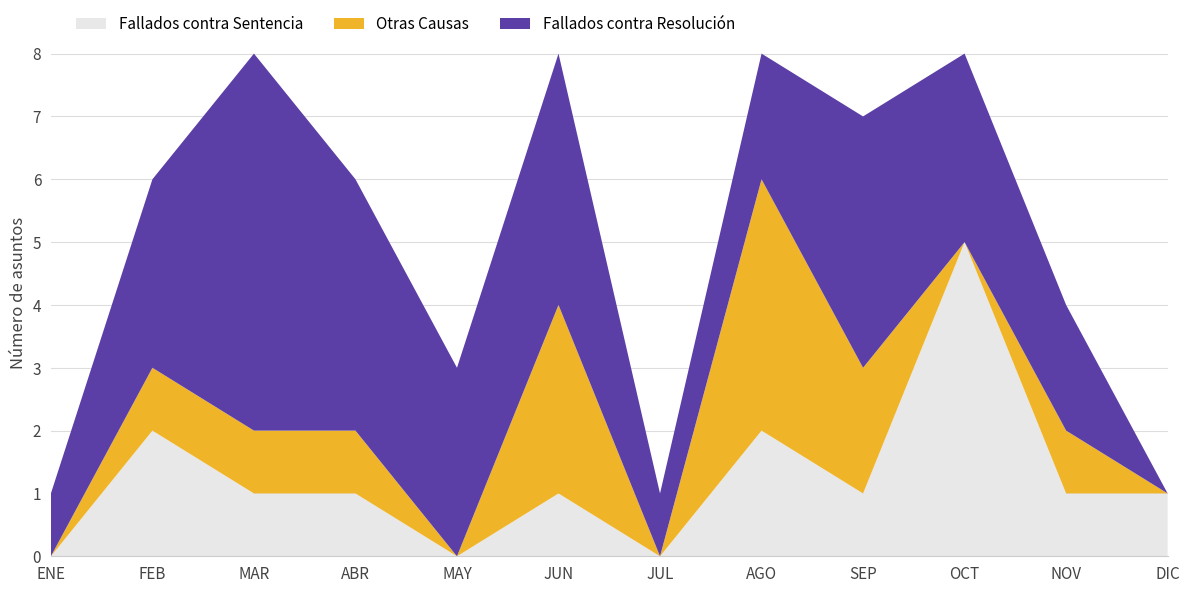

Reading left to right, transcribe all the data shown in this chart.

Fallados contra Sentencia: 0	2	1	1	0	1	0	2	1	5	1	1
Otras Causas: 0	1	1	1	0	3	0	4	2	0	1	0
Fallados contra Resolución: 1	3	6	4	3	4	1	2	4	3	2	0